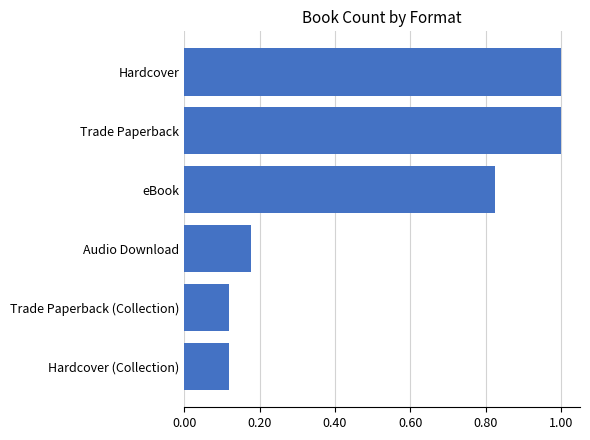

Is it true that the value at Trade Paperback (Collection) is 0.2?

False